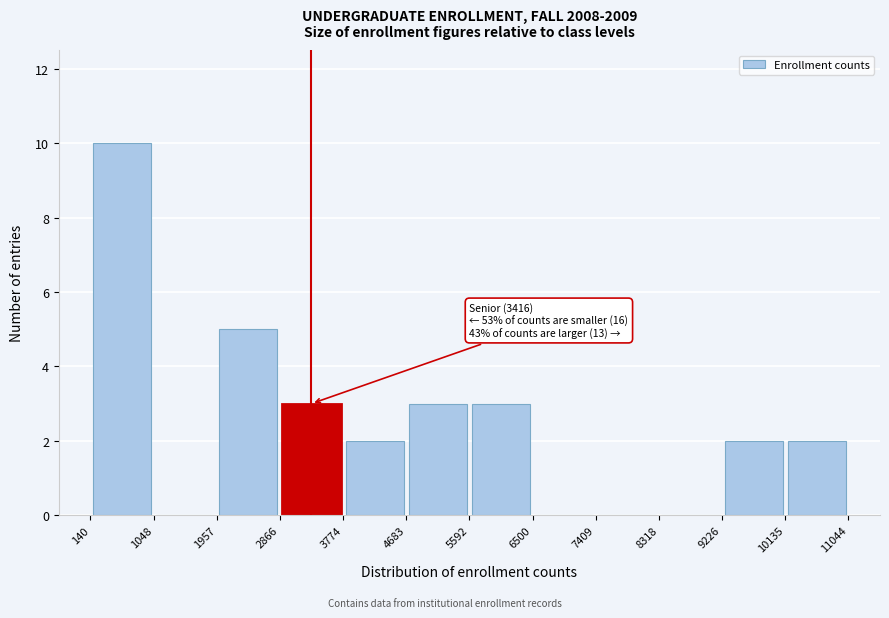

Over which range of the x-axis is the bar tallest?

140 to 1048